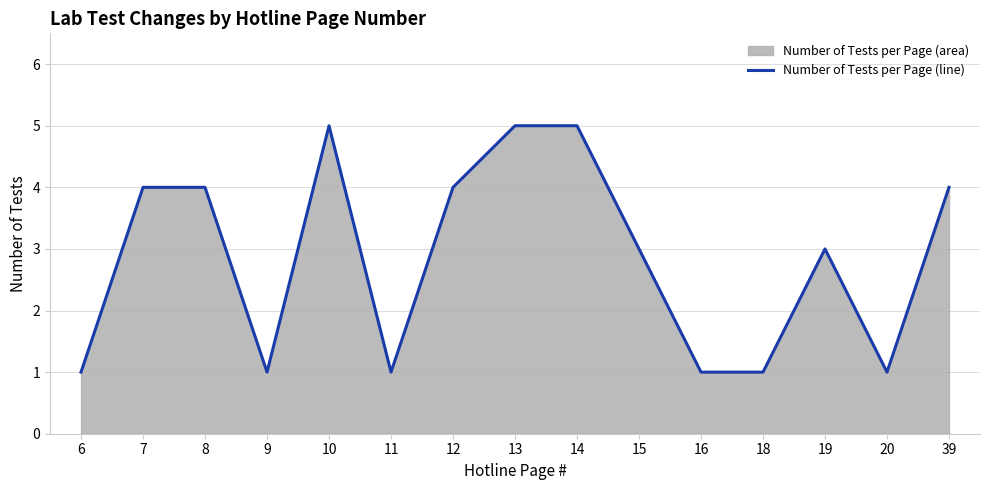

What is the change in value from 12 to 13?

+1